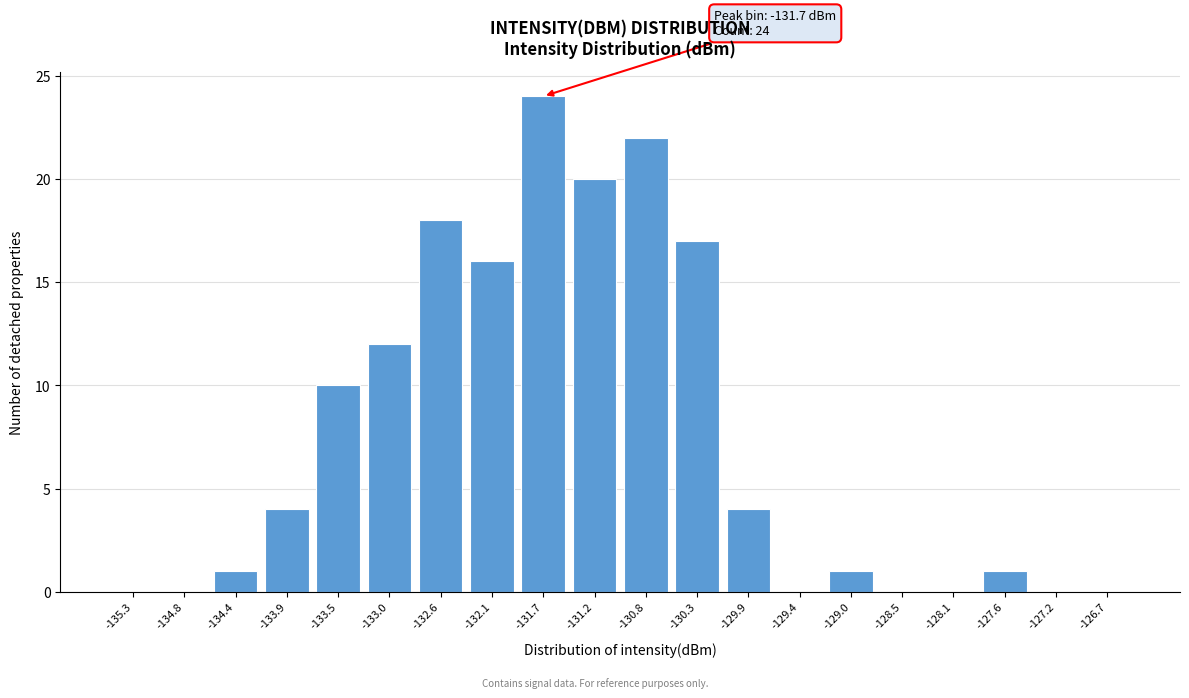

Which range on the x-axis has the tallest bar?

-131.90 to -131.45